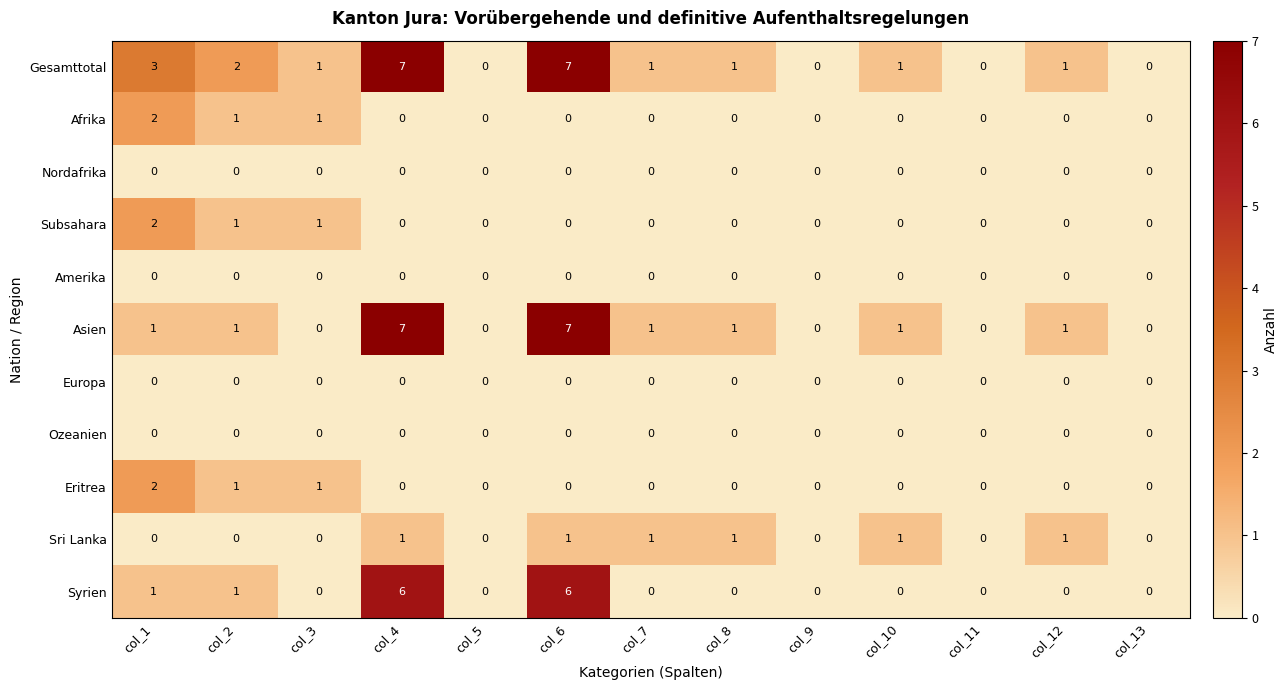

What is the total value across all series at col_12?

3